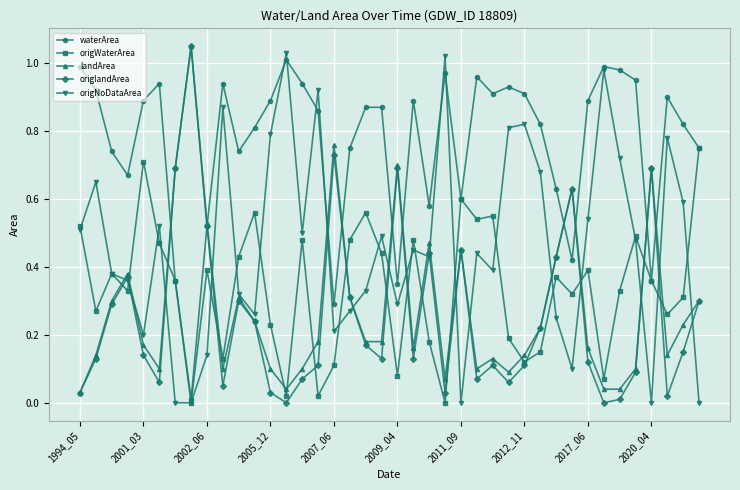

What are all the series names shown in the legend?

waterArea, origWaterArea, landArea, origlandArea, origNoDataArea